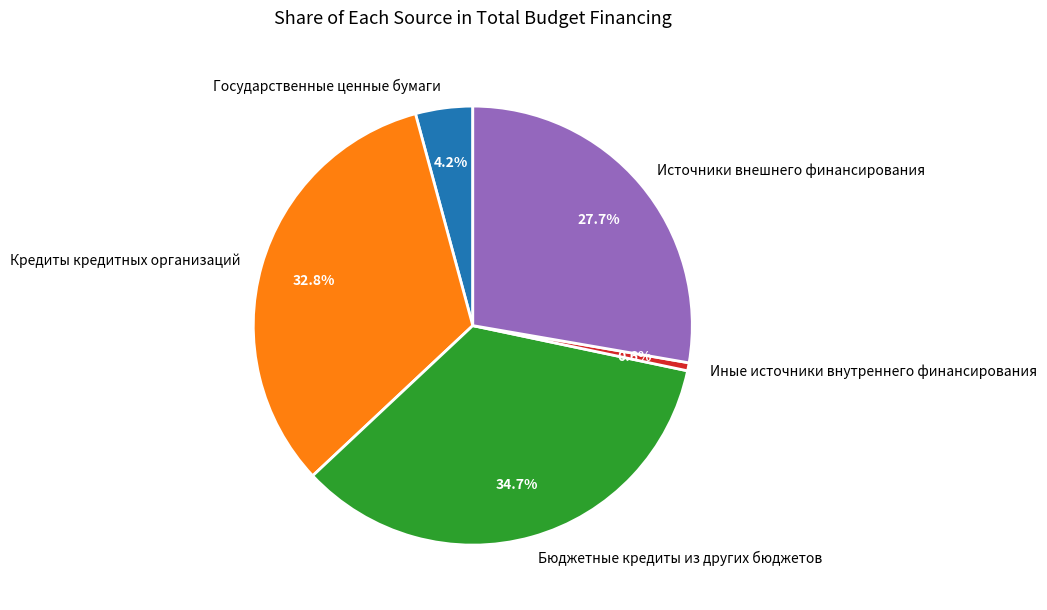

Which slice is the smallest?

Иные источники внутреннего финансирования